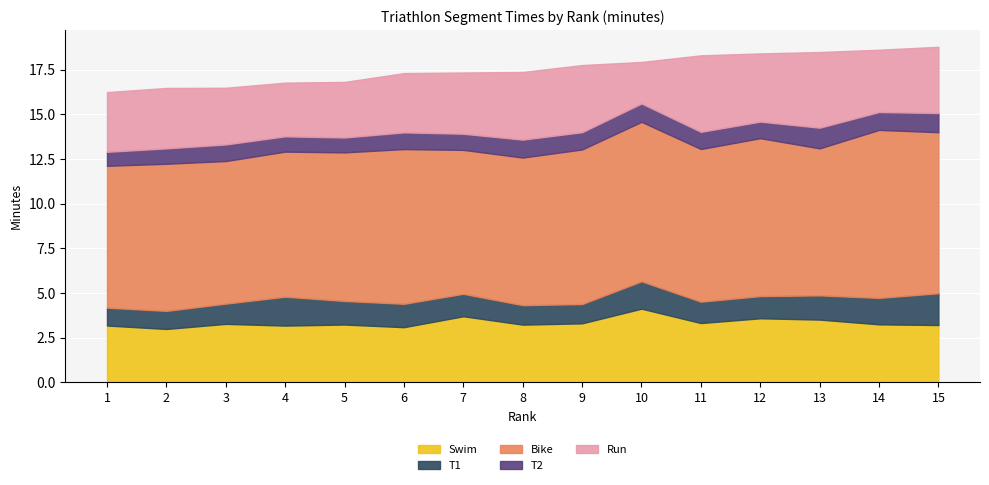

What is the difference between the Bike values at 10 and 6?

0.3